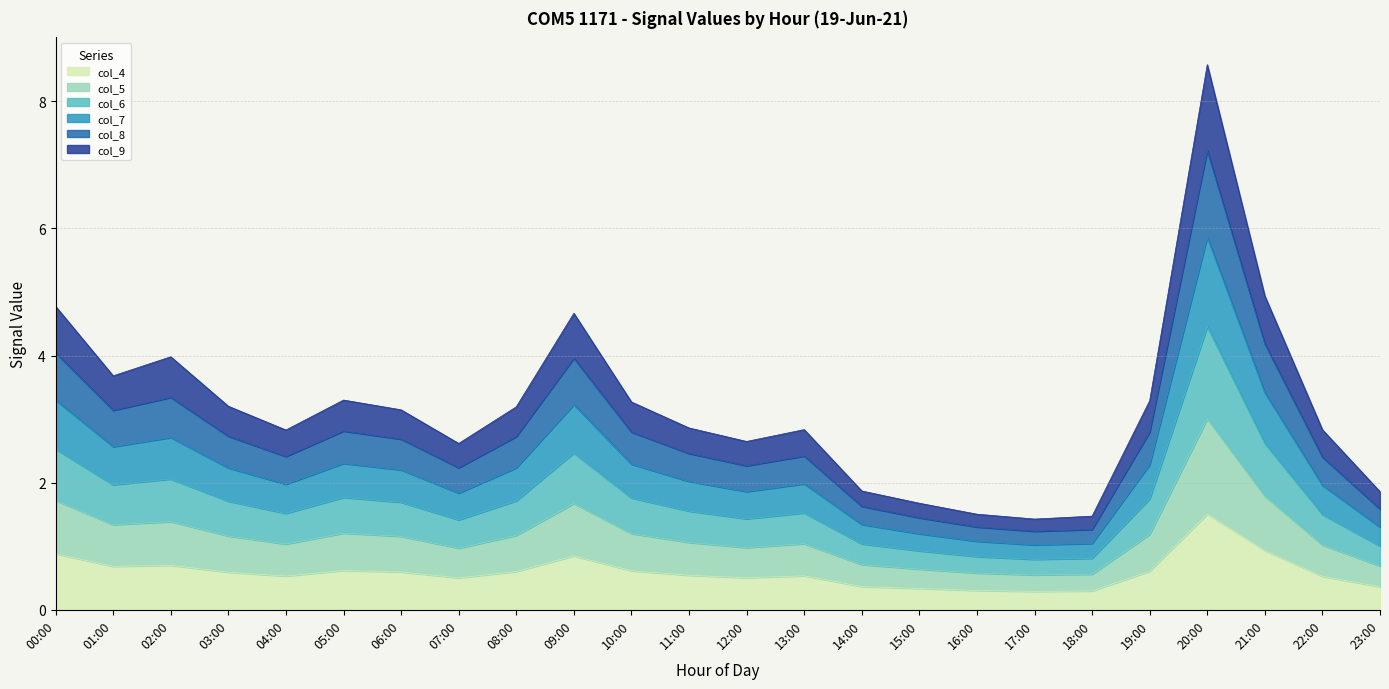

At which label does col_4 reach its peak?

20:00